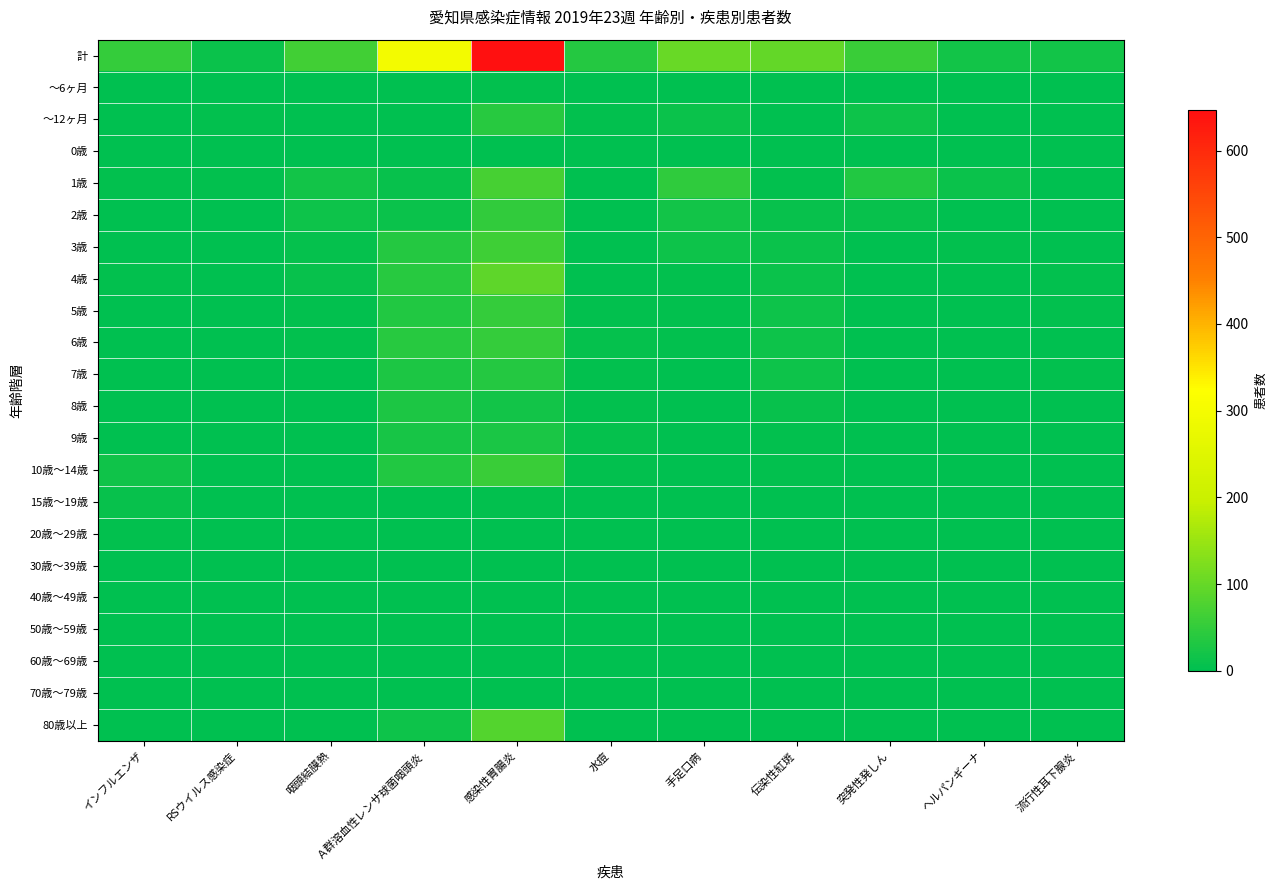

Which series has the largest range (max minus min)?

計